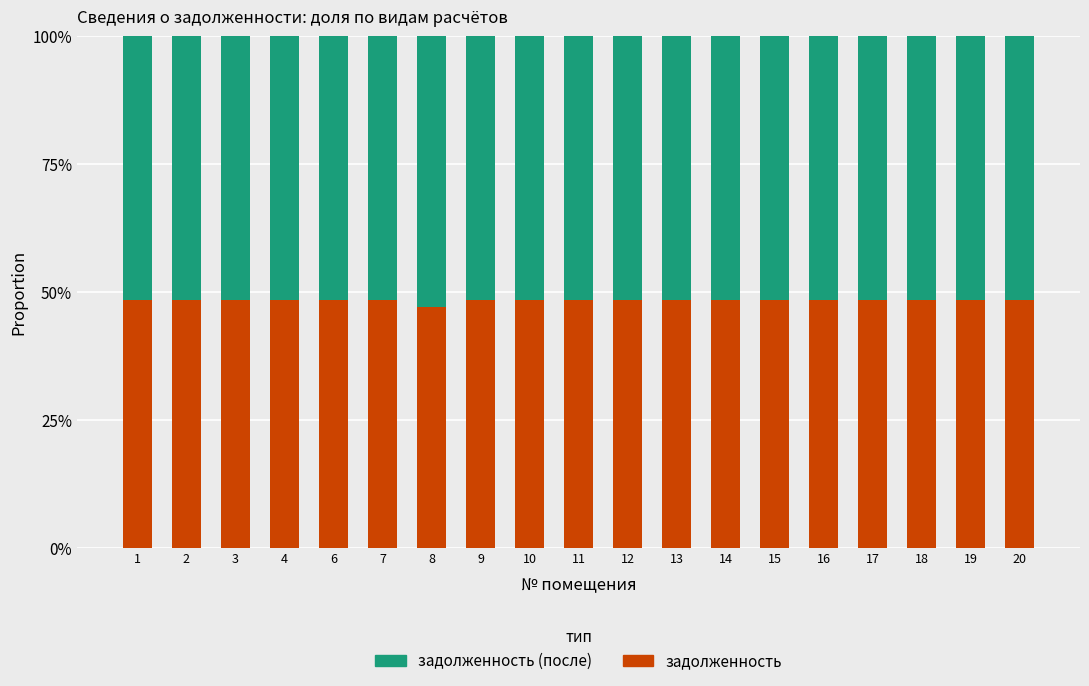

At which label does задолженность reach its minimum?

8